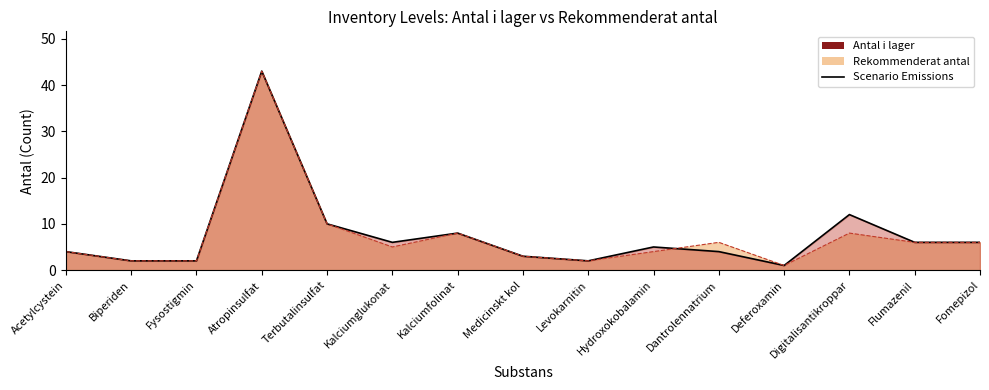

Reading left to right, extract all data points from this chart.

4	2	2	43	10	6	8	3	2	5	4	1	12	6	6